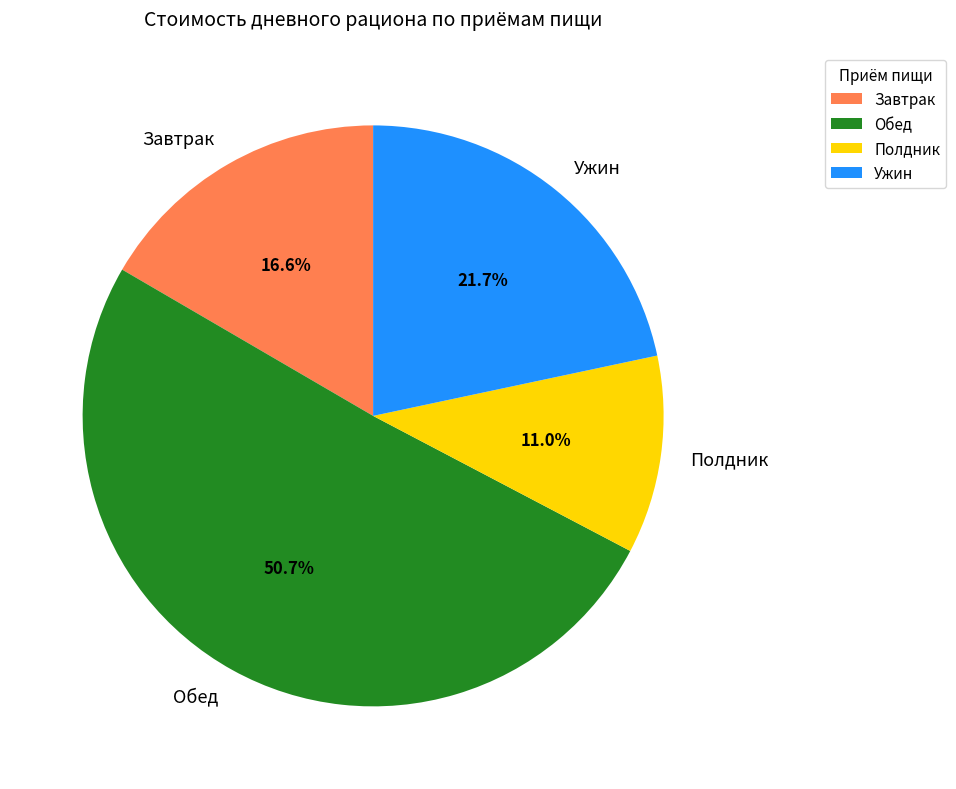

Count the number of slices in the pie.

4